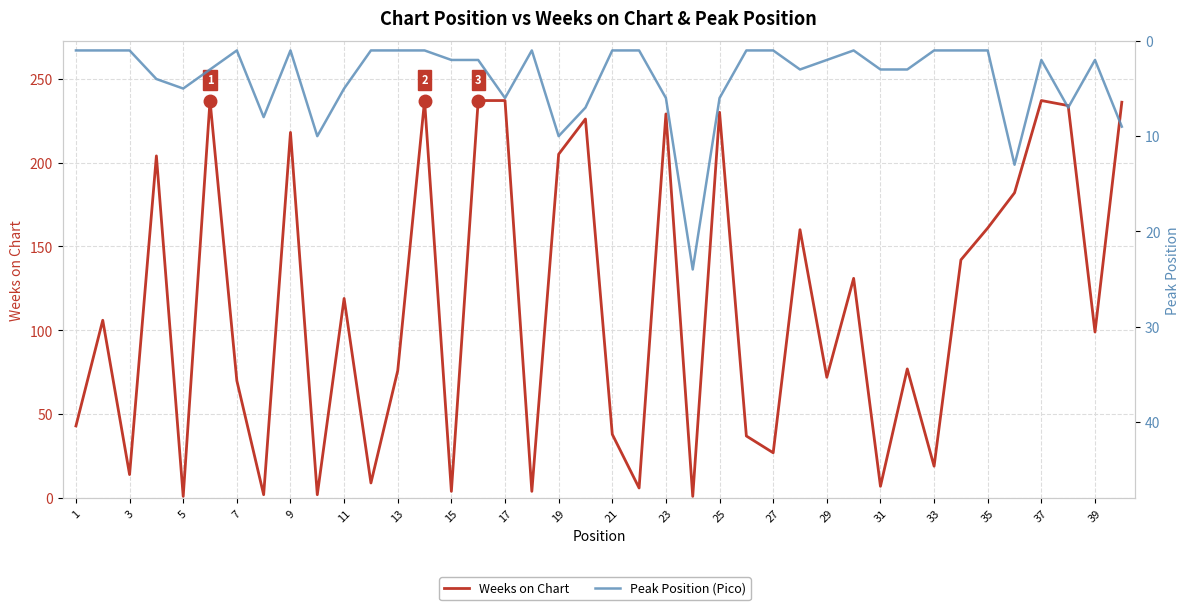

What is the greatest value displayed?

237